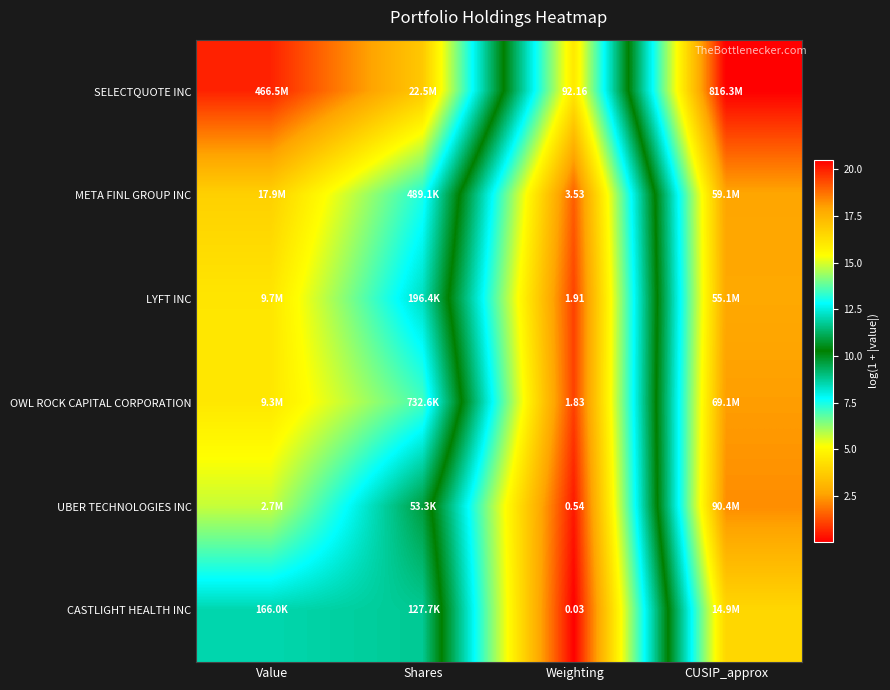

At Weighting, list the series in order from smallest to largest.

CASTLIGHT HEALTH INC, UBER TECHNOLOGIES INC, OWL ROCK CAPITAL CORPORATION, LYFT INC, META FINL GROUP INC, SELECTQUOTE INC